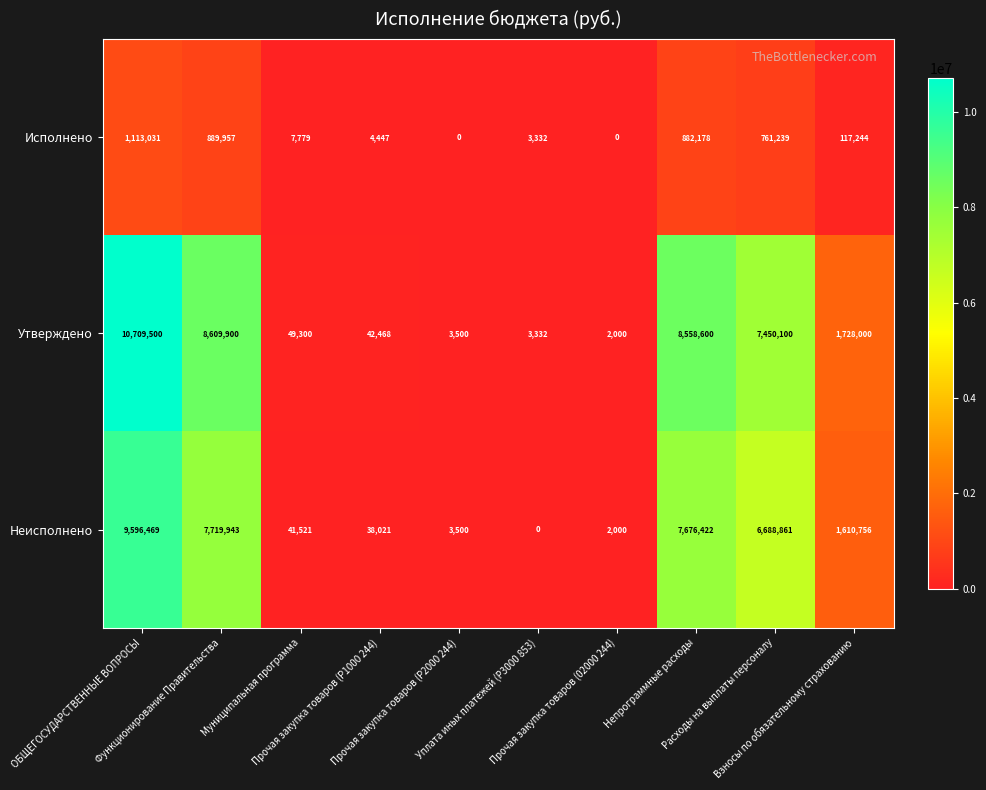

What is the difference between the second highest and minimum values in the Утверждено series?

8607900